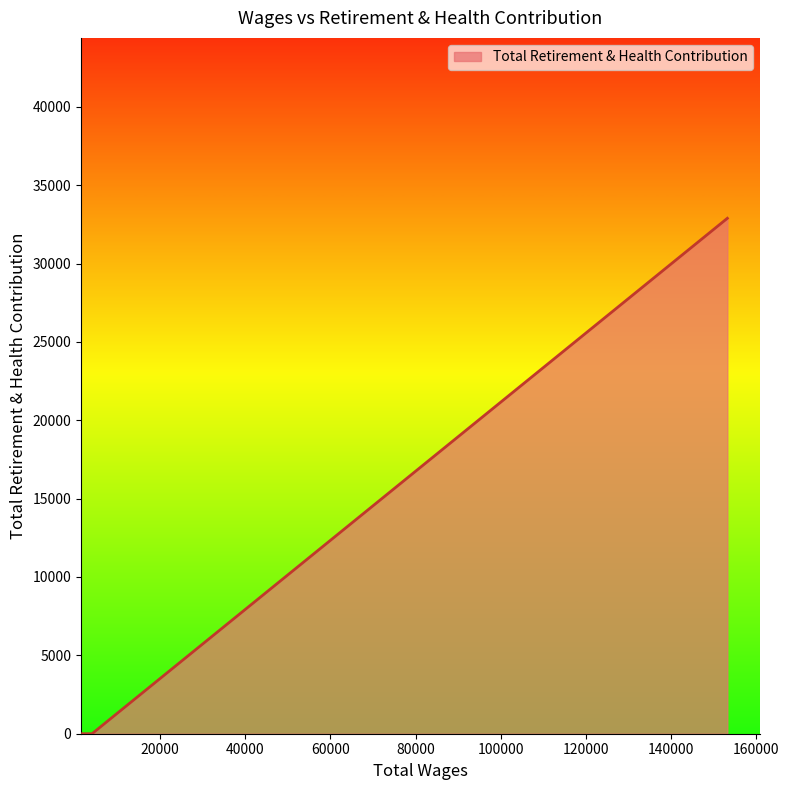

What is the difference between the maximum and minimum values?

32888